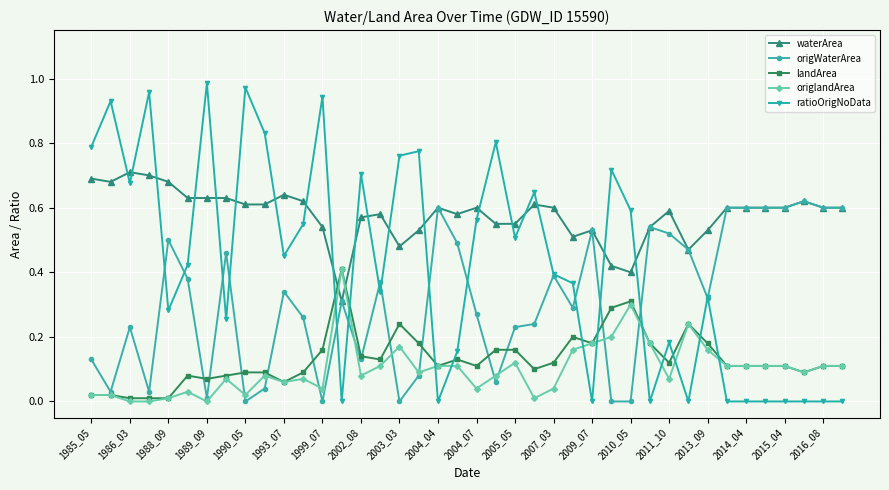

Which series ends up on top after the final intersection of ratioOrigNoData and waterArea?

waterArea